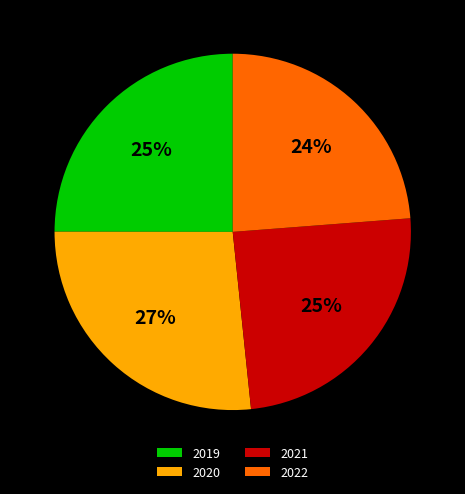

Is there any slice that represents more than half of the pie?

No